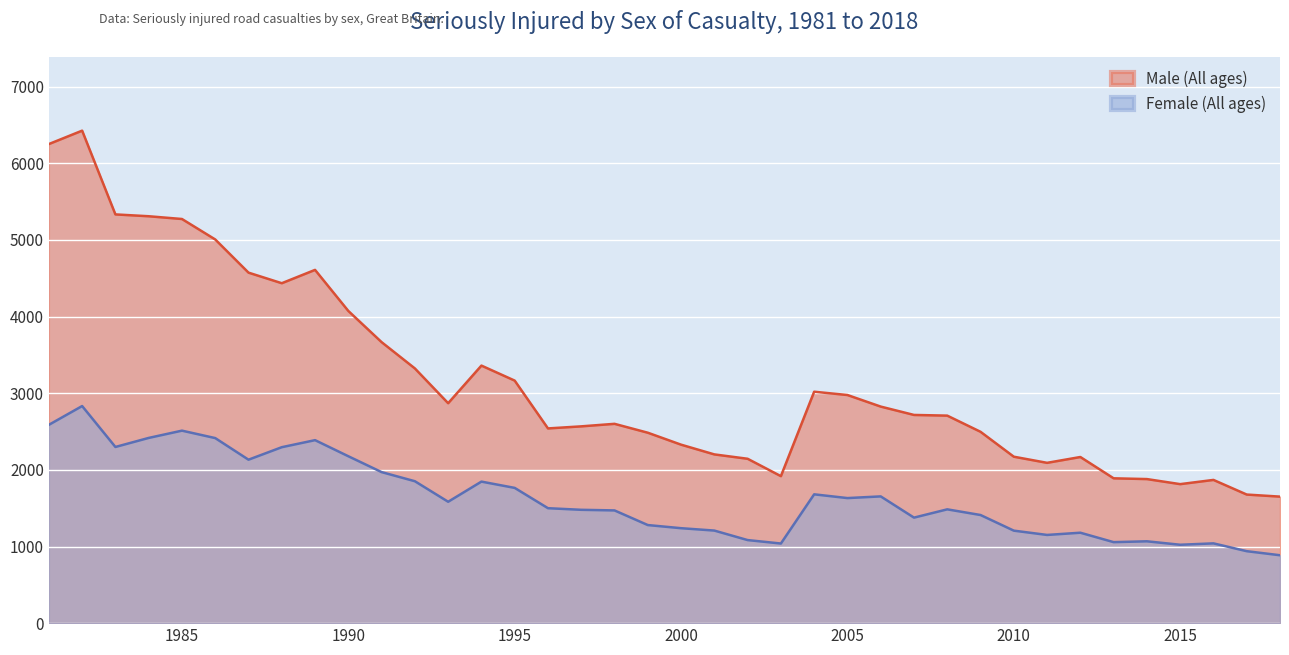

What is the difference between the maximum and minimum values in the Female (All ages) series?

1947